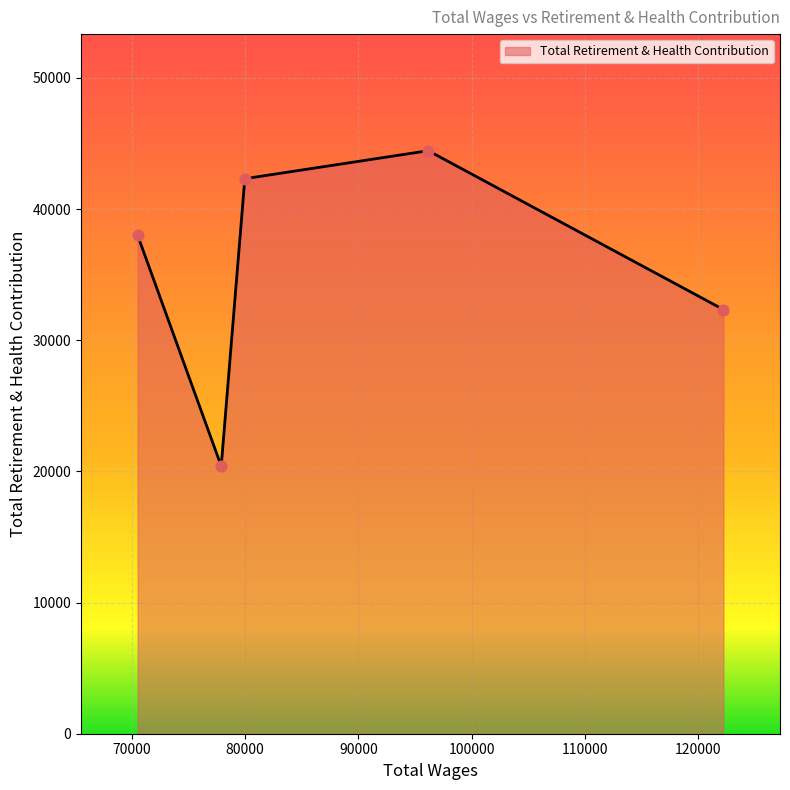

True or false: the data has more than 0 interior local peaks.

True